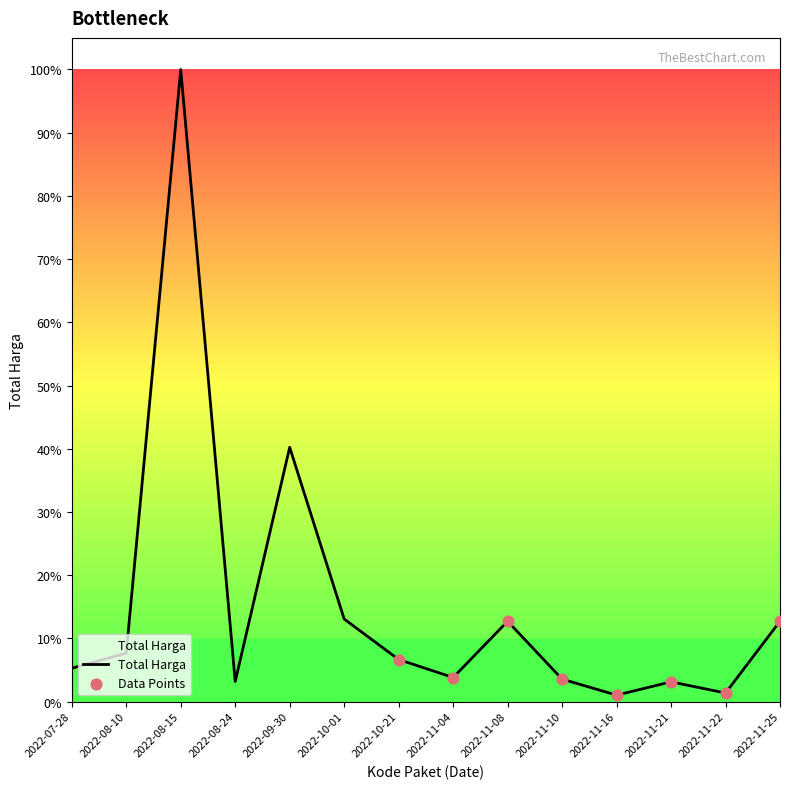

Approximately how many times larger is the value at 2022-11-21 compared to 2022-11-22?

2.3